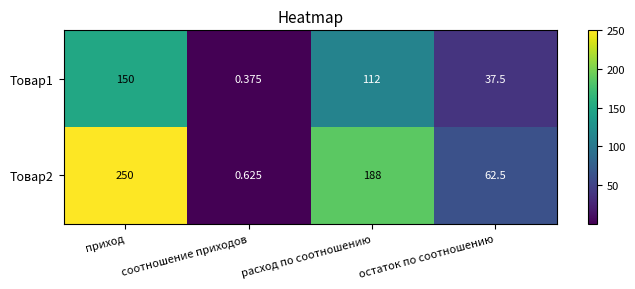

Where is Товар2 nearest to the value 125?

остаток по соотношению